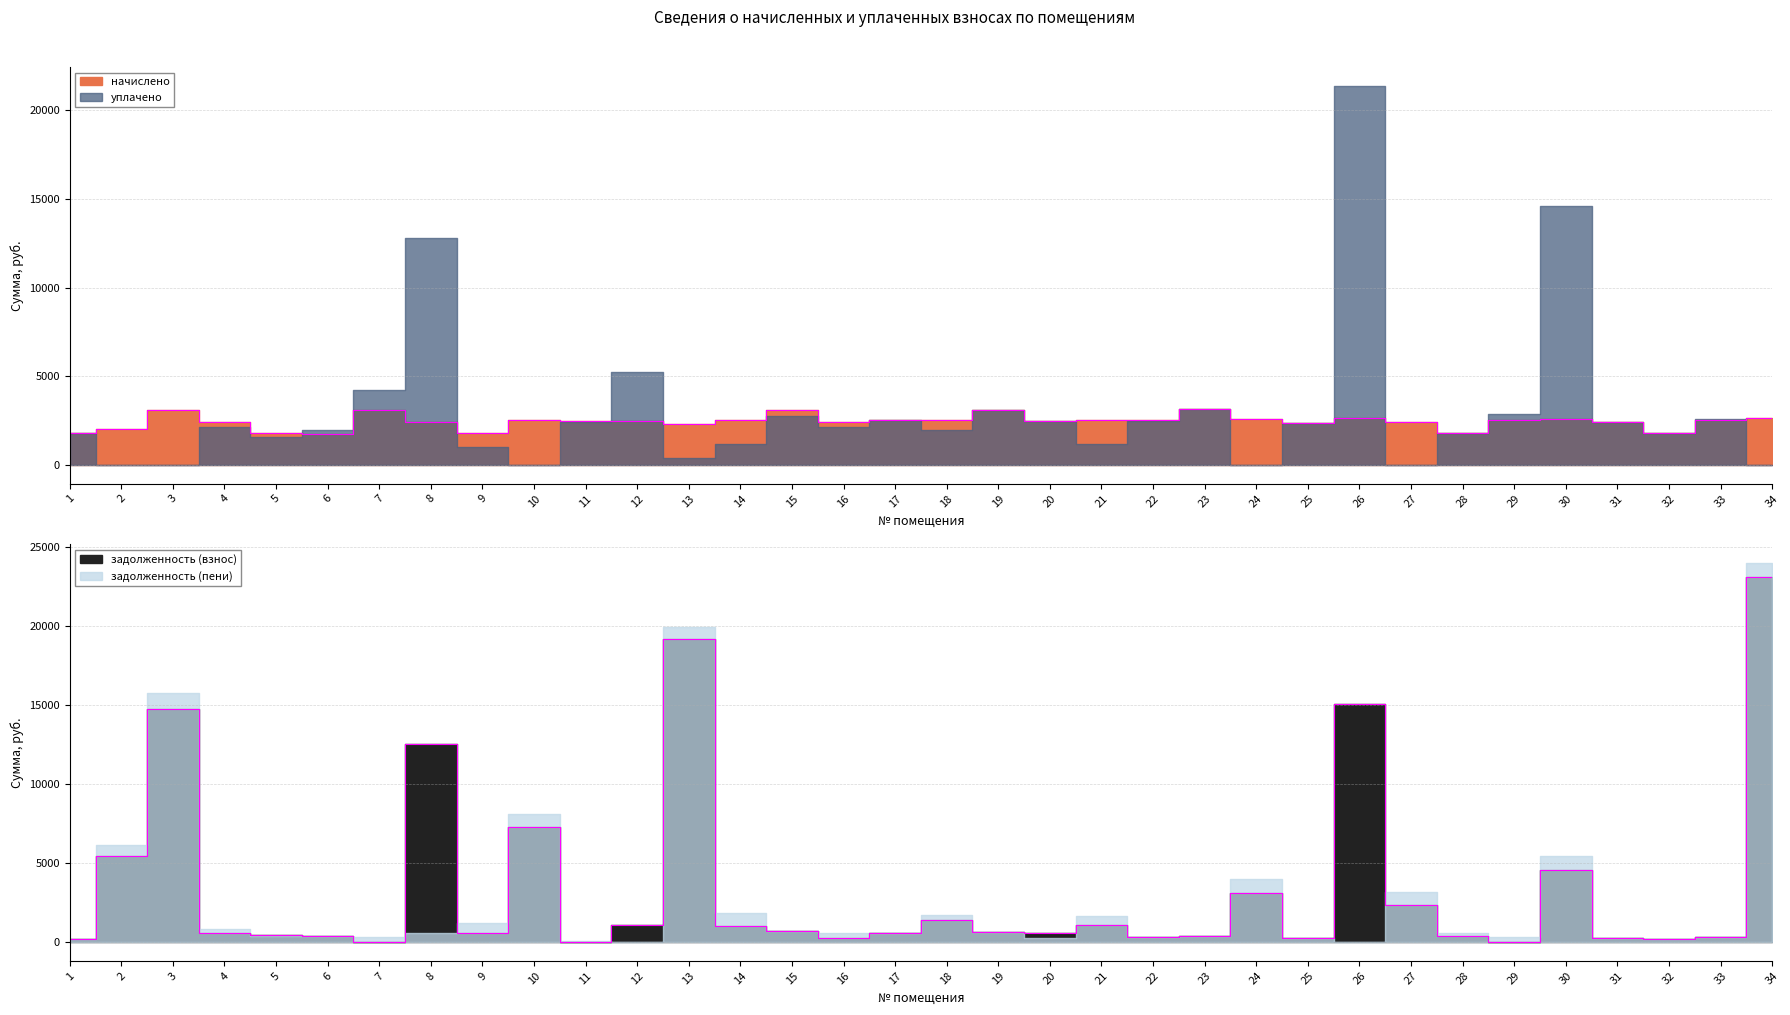

What is the value of the начислено point at the 27th from the left?

2380.9